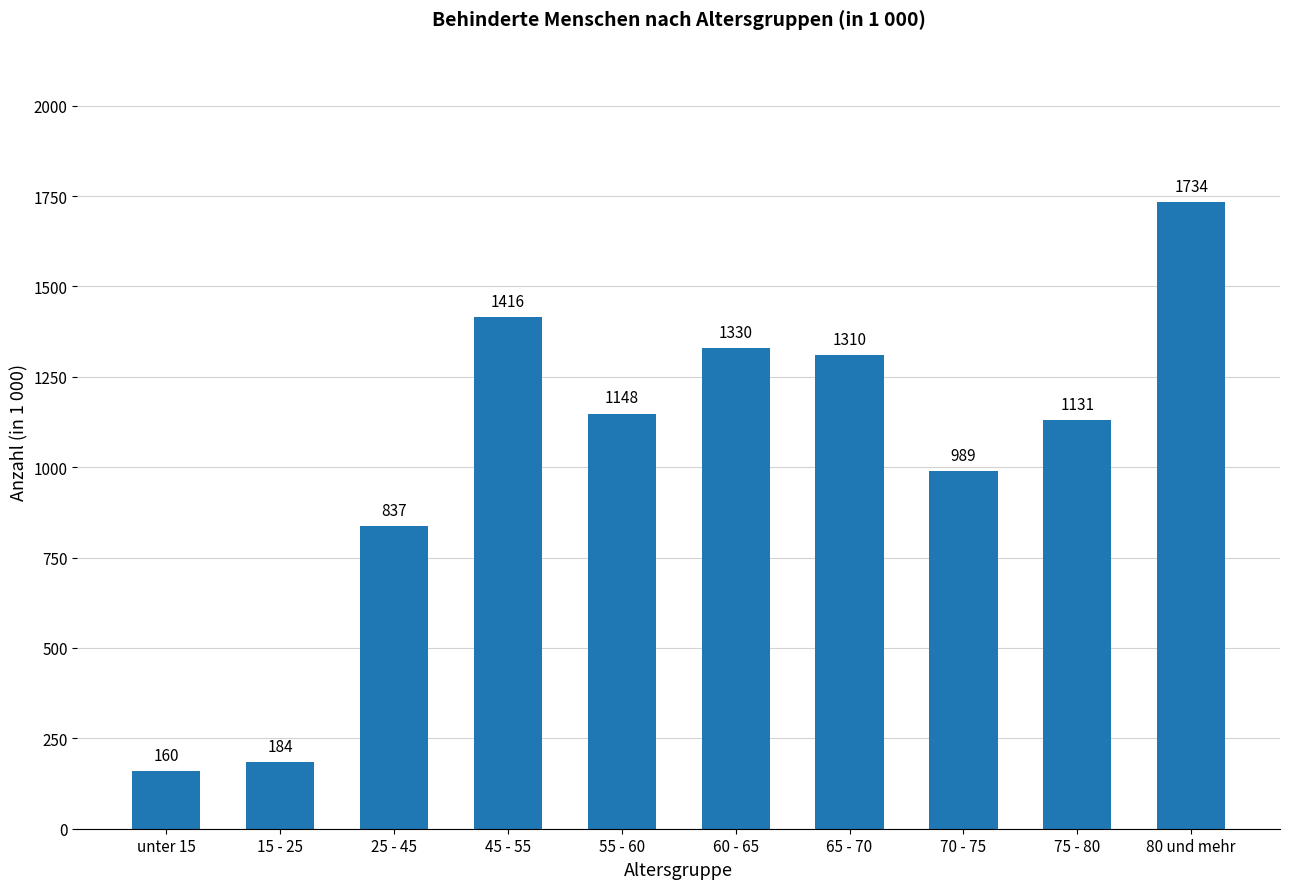

Between unter 15 and 65 - 70, which is larger?

65 - 70